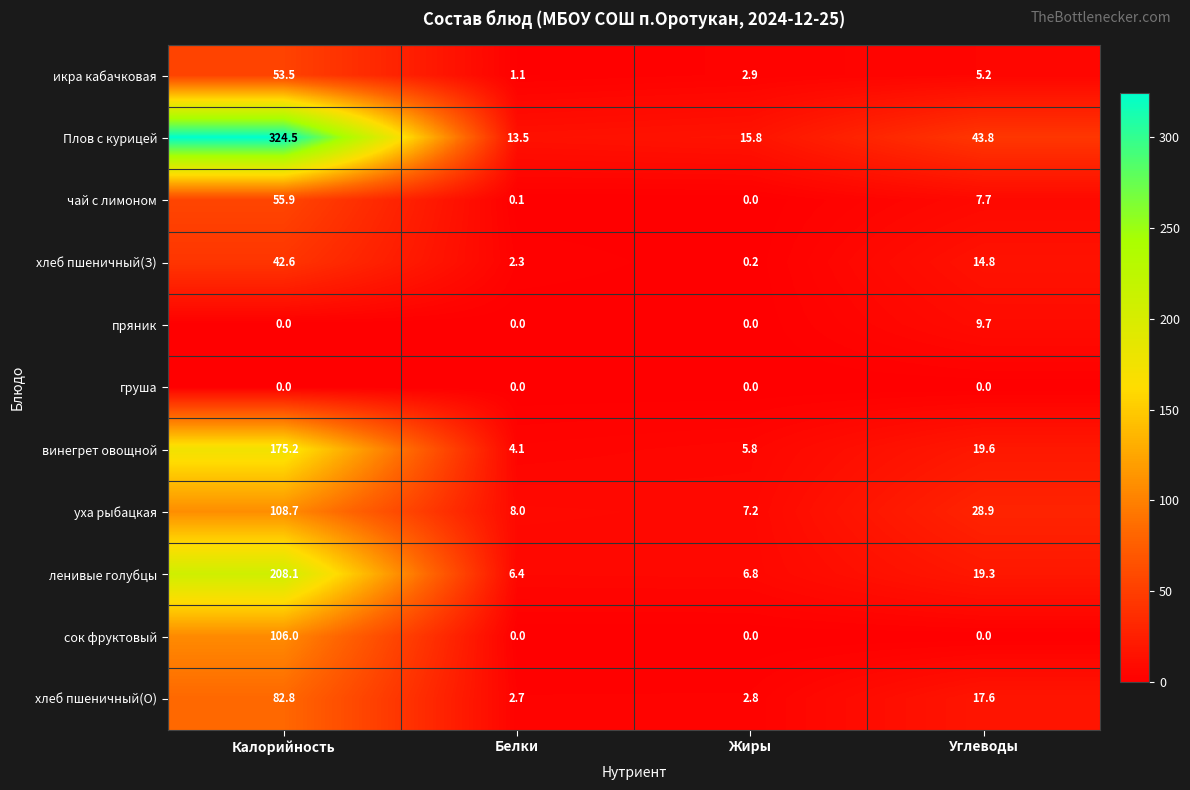

True or false: ленивые голубцы has a value of 6.8 at Жиры.

True